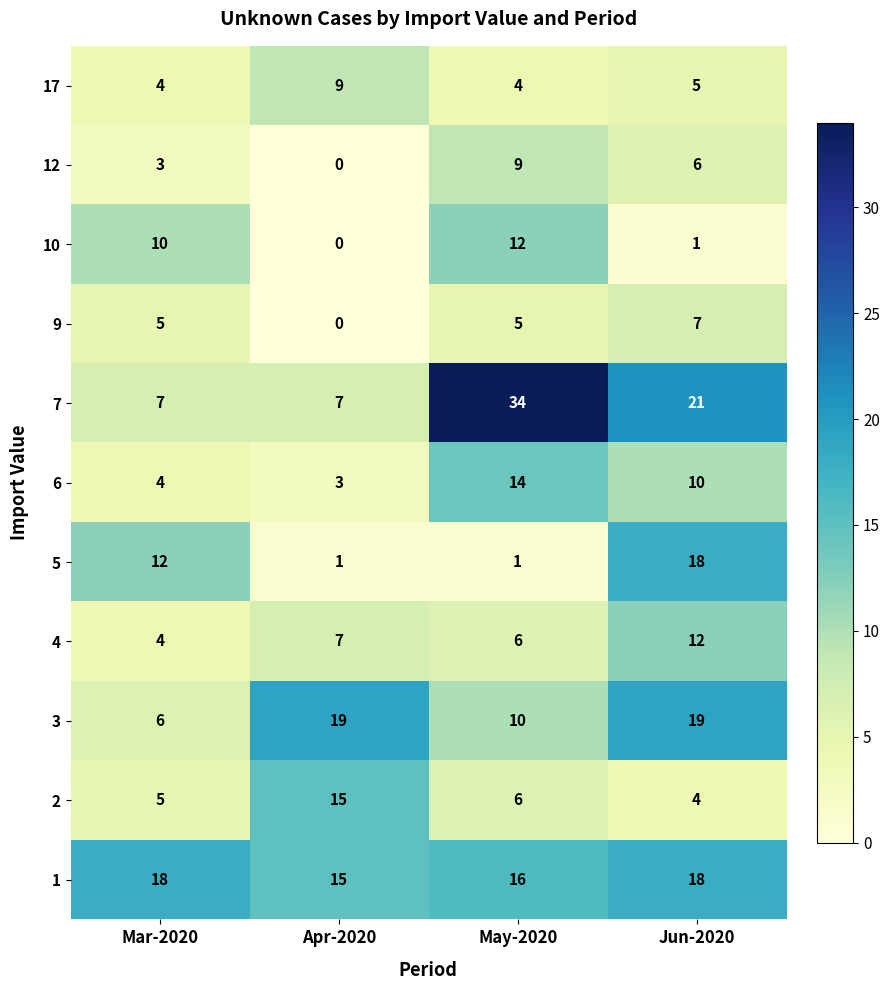

At which category is the sum across all series the highest?

Jun-2020